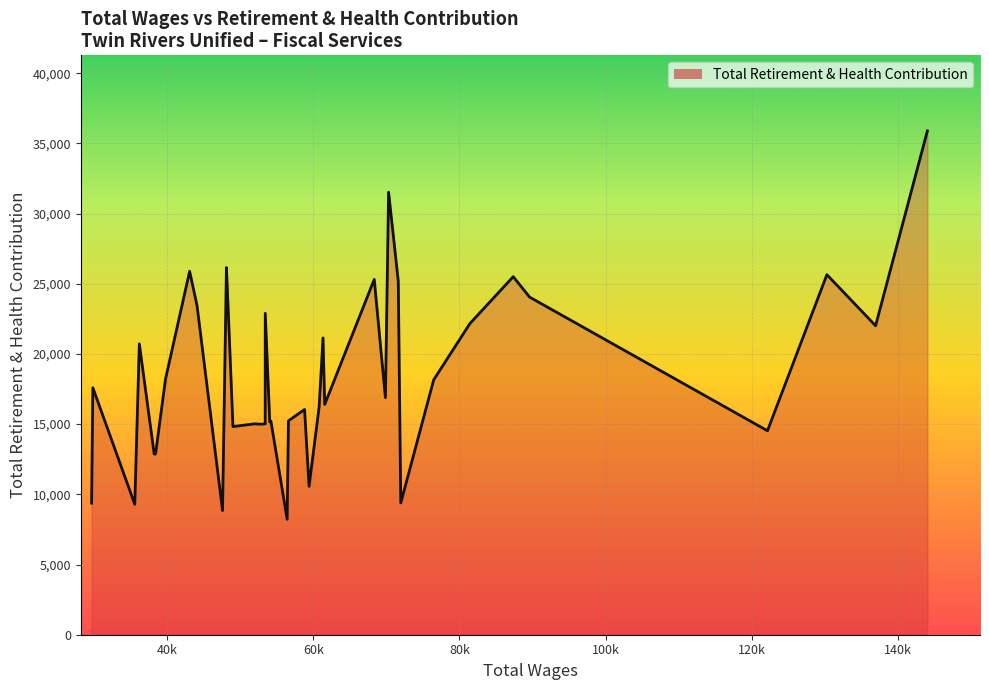

Reading left to right, transcribe all the data shown in this chart.

9372	17595	9289	20718	12875	12860	12969	18210	25886	23448	8844	26154	23323	14826	15021	14994	15021	22897	15159	15217	8225	15235	16044	10570	16232	21142	16401	25308	16890	31519	25186	9389	18157	22170	25503	24048	14528	25645	22009	35886